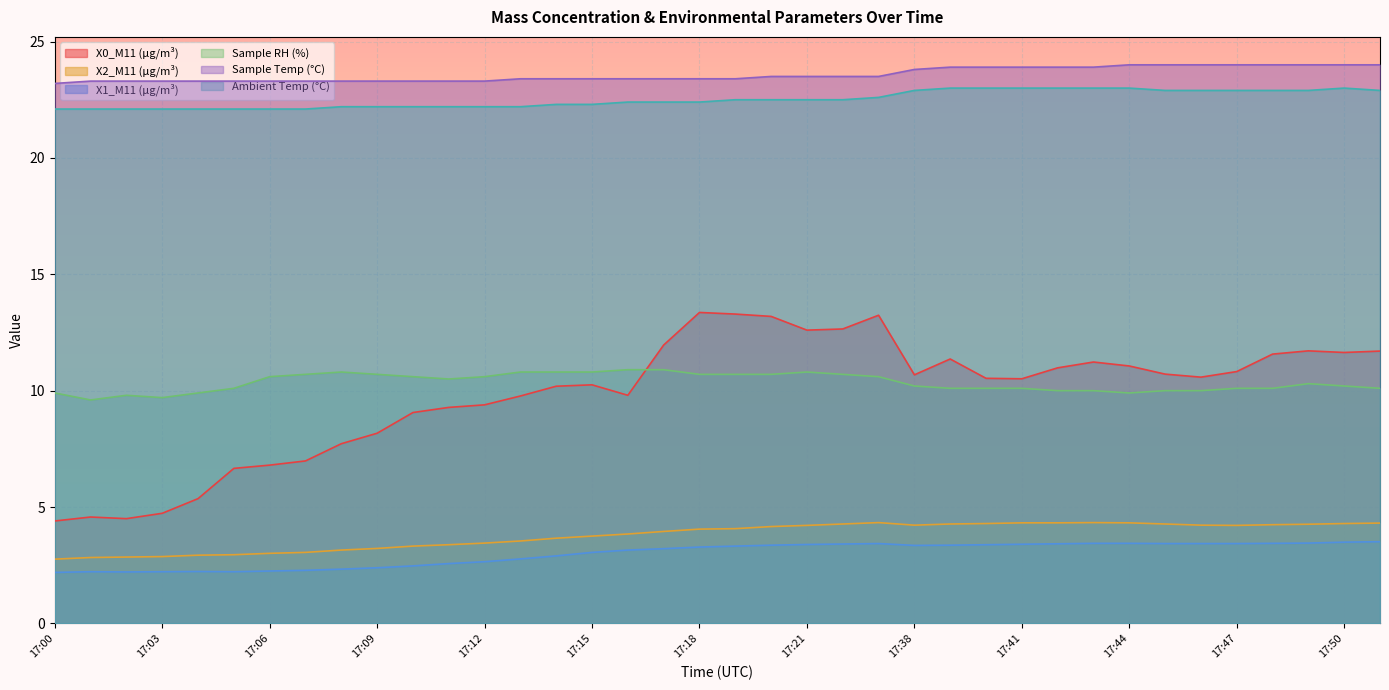

Reading left to right, extract all data points from this chart.

X0_M11 (μg/m³): 4.4	4.6	4.5	4.7	5.4	6.7	6.8	7.0	7.7	8.2	9.1	9.3	9.4	9.8	10.2	10.2	9.8	12.0	13.4	13.3	13.2	12.6	12.7	13.2	10.7	11.4	10.5	10.5	11.0	11.2	11.1	10.7	10.6	10.8	11.6	11.7	11.6	11.7
X2_M11 (μg/m³): 2.8	2.8	2.9	2.9	2.9	3.0	3.0	3.0	3.1	3.2	3.3	3.4	3.5	3.5	3.7	3.8	3.8	4.0	4.0	4.1	4.2	4.2	4.3	4.3	4.2	4.3	4.3	4.3	4.3	4.3	4.3	4.3	4.2	4.2	4.2	4.3	4.3	4.3
X1_M11 (μg/m³): 2.2	2.2	2.2	2.2	2.2	2.2	2.2	2.3	2.3	2.4	2.5	2.6	2.6	2.8	2.9	3.0	3.1	3.2	3.3	3.3	3.4	3.4	3.4	3.4	3.4	3.4	3.4	3.4	3.4	3.4	3.4	3.4	3.4	3.4	3.4	3.5	3.5	3.5
Sample RH (%): 9.9	9.6	9.8	9.7	9.9	10.1	10.6	10.7	10.8	10.7	10.6	10.5	10.6	10.8	10.8	10.8	10.9	10.9	10.7	10.7	10.7	10.8	10.7	10.6	10.2	10.1	10.1	10.1	10.0	10.0	9.9	10.0	10.0	10.1	10.1	10.3	10.2	10.1
Sample Temp (°C): 23.2	23.3	23.3	23.3	23.3	23.3	23.3	23.3	23.3	23.3	23.3	23.3	23.3	23.4	23.4	23.4	23.4	23.4	23.4	23.4	23.5	23.5	23.5	23.5	23.8	23.9	23.9	23.9	23.9	23.9	24.0	24.0	24.0	24.0	24.0	24.0	24.0	24.0
Ambient Temp (°C): 22.1	22.1	22.1	22.1	22.1	22.1	22.1	22.1	22.2	22.2	22.2	22.2	22.2	22.2	22.3	22.3	22.4	22.4	22.4	22.5	22.5	22.5	22.5	22.6	22.9	23.0	23.0	23.0	23.0	23.0	23.0	22.9	22.9	22.9	22.9	22.9	23.0	22.9